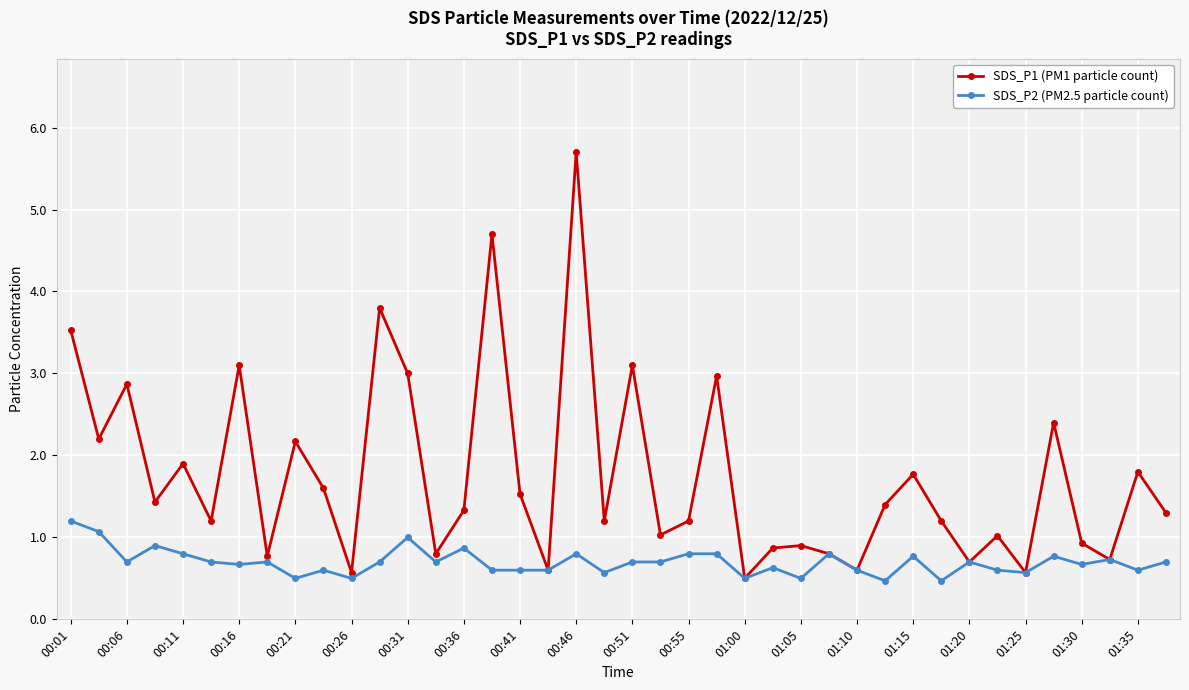

Which series has the largest total across all categories?

SDS_P1 (PM1 particle count)